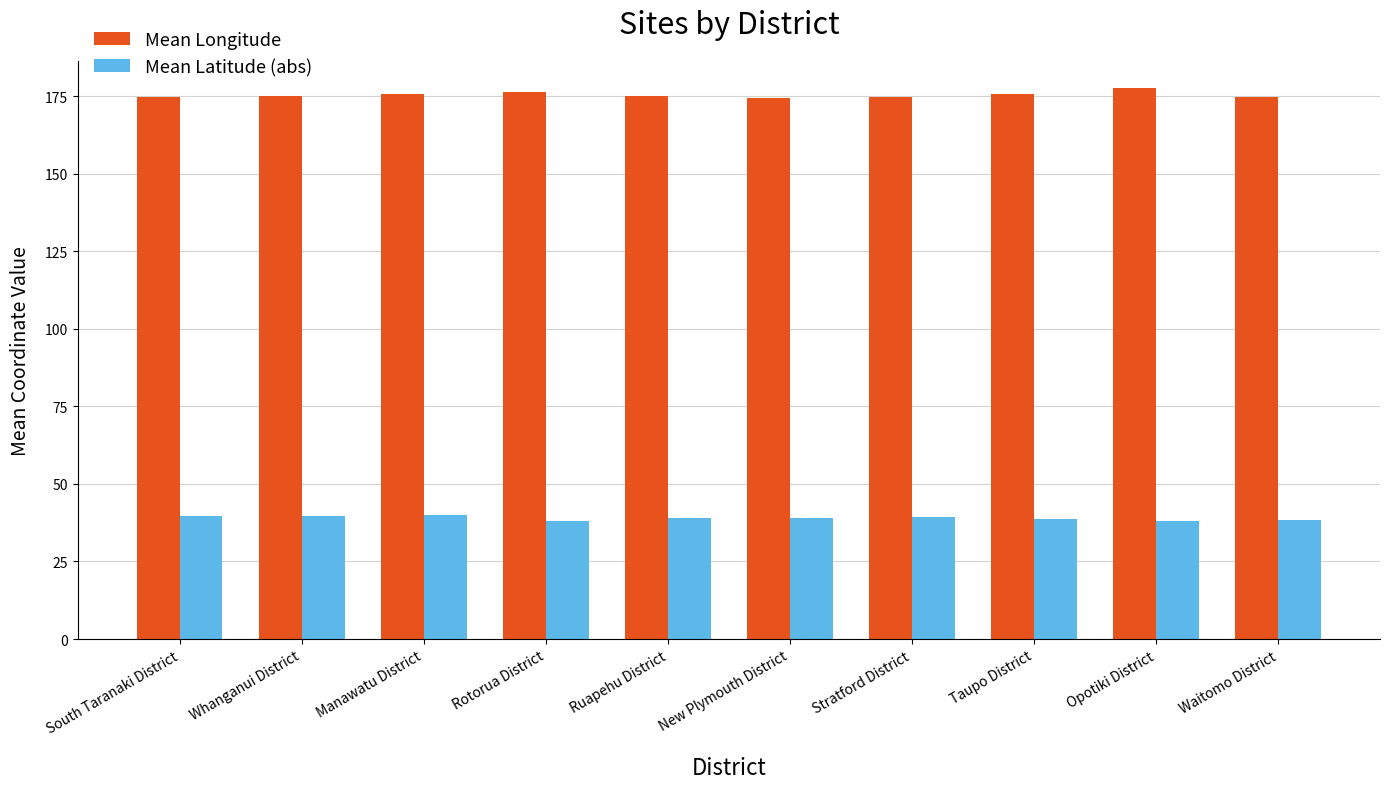

What is the lowest value of the Mean Longitude series?

174.5